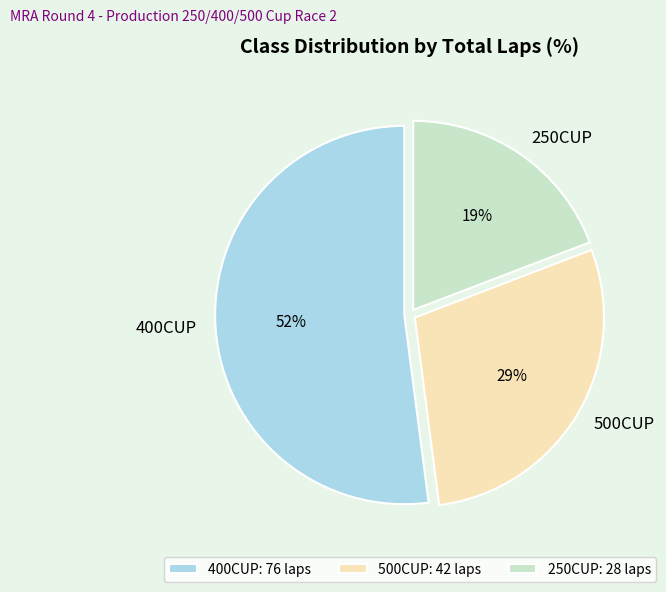

Does 250CUP account for over 50% of the chart?

No